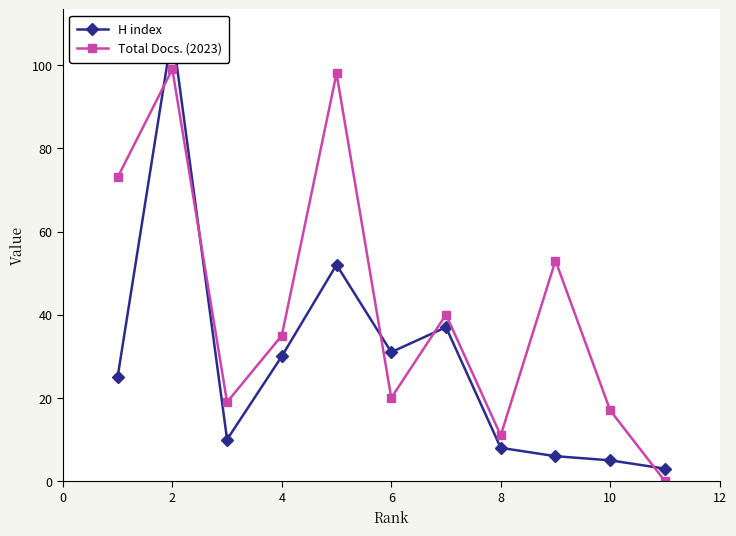

Which series has the largest total across all categories?

Total Docs. (2023)